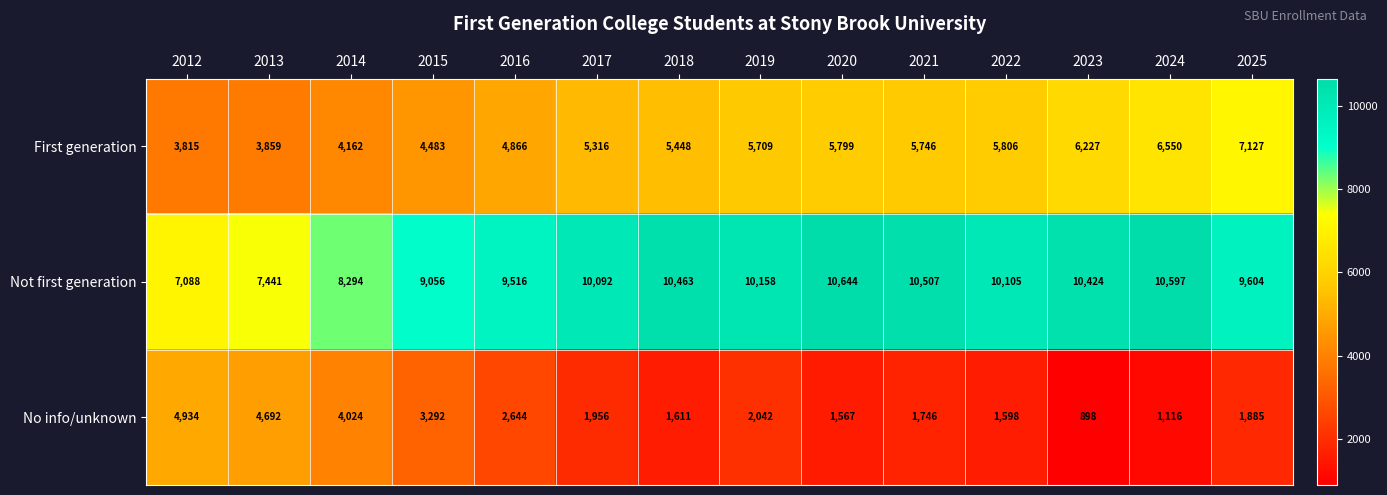

The No info/unknown series shows 744 at 2020. True or false?

False